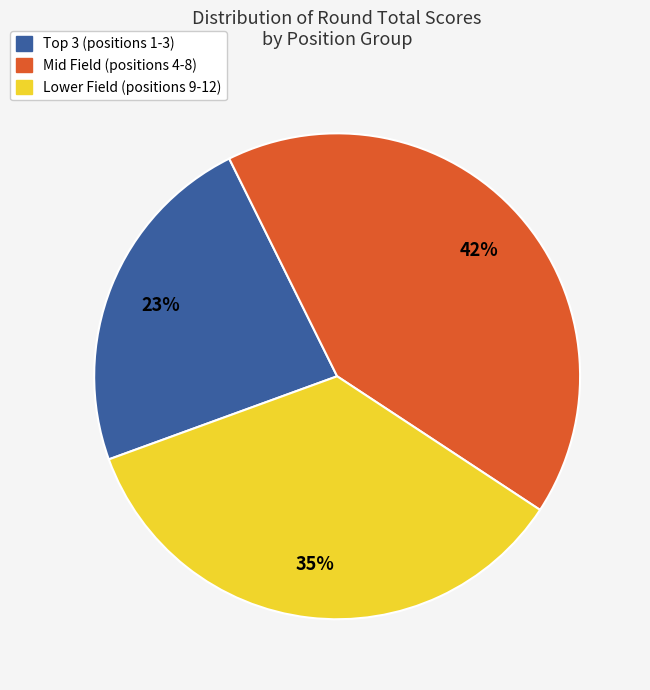

What percentage is the Lower Field (positions 9-12) slice, to the nearest percent?

35%